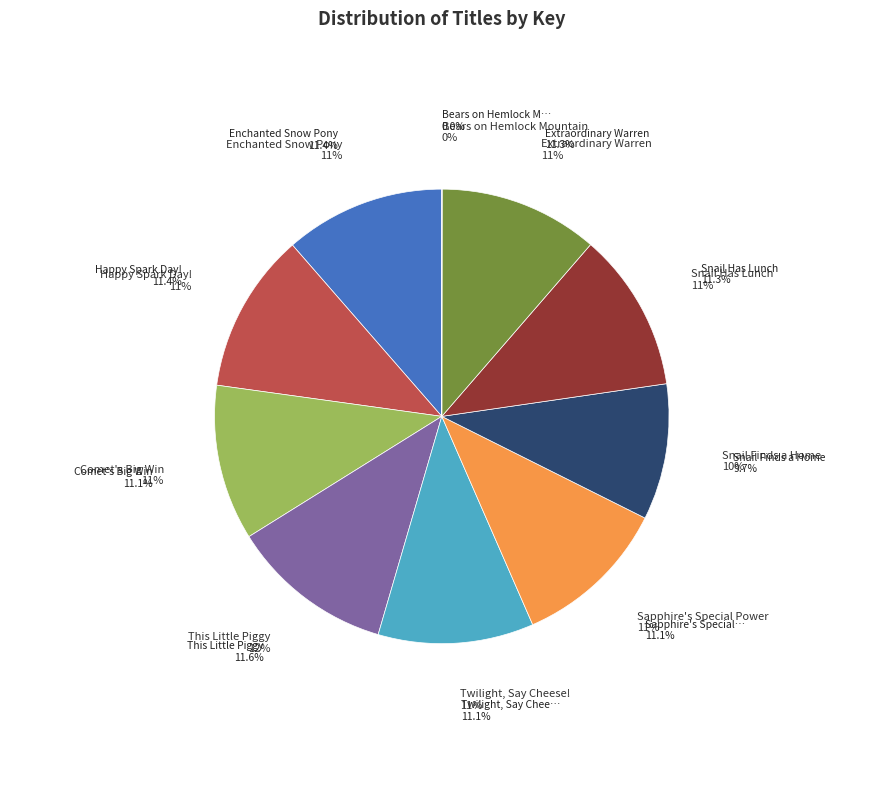

What is the ratio of the value at Enchanted Snow Pony to the value at Snail Finds a Home?

1.2